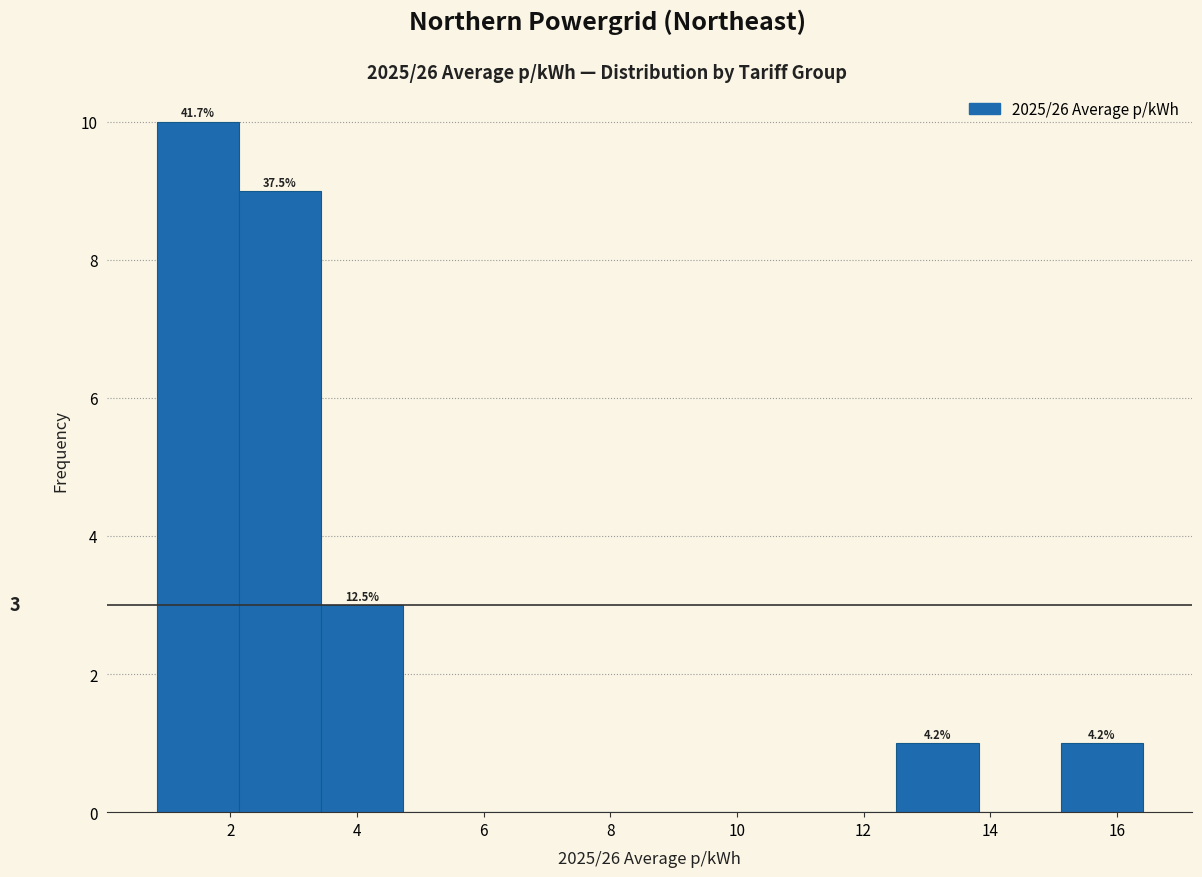

Over which range of the x-axis is the bar tallest?

0.8 to 2.2